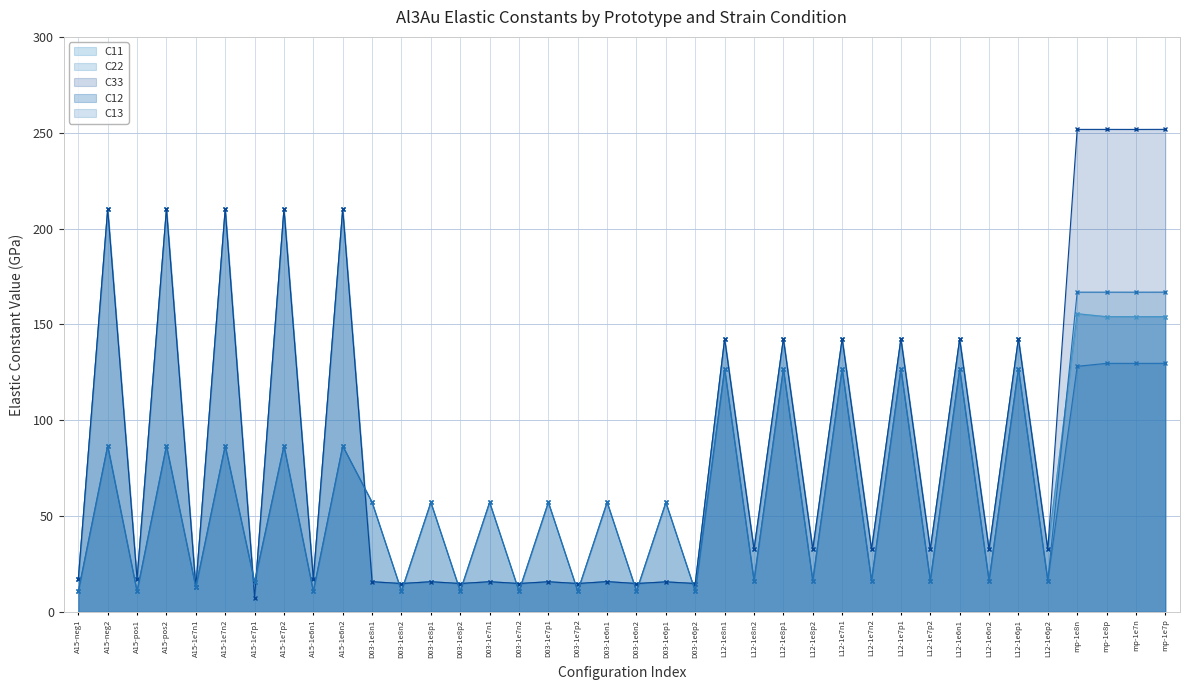

Reading right to left, extract all data points from this chart.

C11: 154.0	154.0	154.0	155.6	32.6	142.6	32.6	142.4	32.6	142.5	32.6	142.5	32.6	142.5	32.6	142.5	14.8	15.7	14.8	15.8	14.8	15.7	14.8	15.7	14.8	15.7	14.8	15.7	210.3	17.1	210.3	7.4	210.3	12.9	210.4	17.1	210.3	17.1
C22: 154.0	154.0	154.0	155.6	32.6	142.6	32.6	142.4	32.6	142.5	32.6	142.5	32.6	142.5	32.6	142.5	14.8	15.7	14.8	15.8	14.8	15.7	14.8	15.7	14.8	15.7	14.8	15.7	210.3	17.1	210.3	7.4	210.3	12.9	210.4	17.1	210.3	17.1
C33: 251.8	251.7	251.7	251.7	32.6	142.6	32.6	142.4	32.6	142.5	32.6	142.5	32.6	142.5	32.6	142.5	14.8	15.7	14.8	15.8	14.8	15.7	14.8	15.7	14.8	15.7	14.8	15.7	210.3	17.1	210.3	7.4	210.3	12.9	210.4	17.1	210.3	17.1
C12: 129.7	129.7	129.7	128.1	16.3	126.9	16.3	126.7	16.3	126.8	16.3	126.8	16.3	126.8	16.3	126.8	10.8	57.1	10.8	57.2	10.8	57.2	10.8	57.2	10.8	57.2	10.8	57.2	86.6	10.7	86.7	15.6	86.7	12.8	86.7	10.7	86.7	10.7
C13: 166.8	166.8	166.8	166.8	16.3	126.9	16.3	126.7	16.3	126.8	16.3	126.8	16.3	126.8	16.3	126.8	10.8	57.1	10.8	57.2	10.8	57.2	10.8	57.2	10.8	57.2	10.8	57.2	86.6	10.7	86.7	15.6	86.7	12.8	86.7	10.7	86.7	10.7